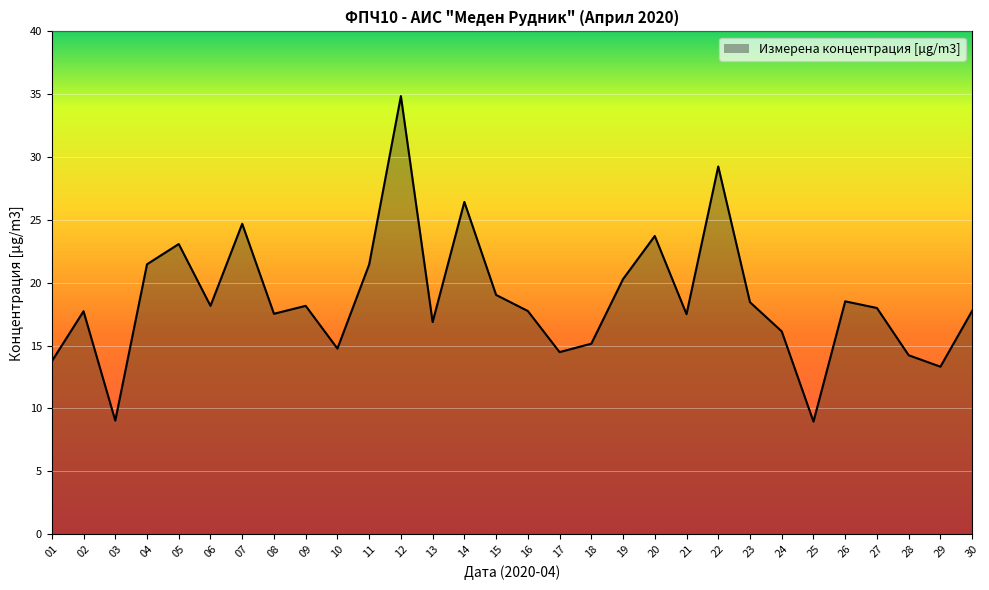

What is the greatest value displayed?

34.9